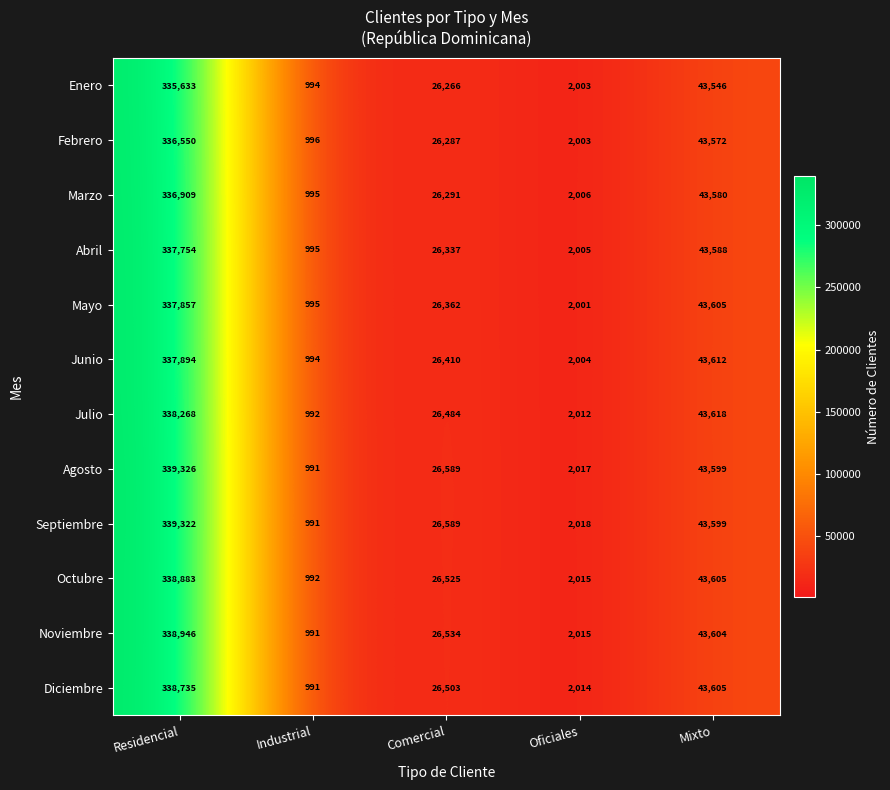

Which series has the widest spread of values?

Agosto